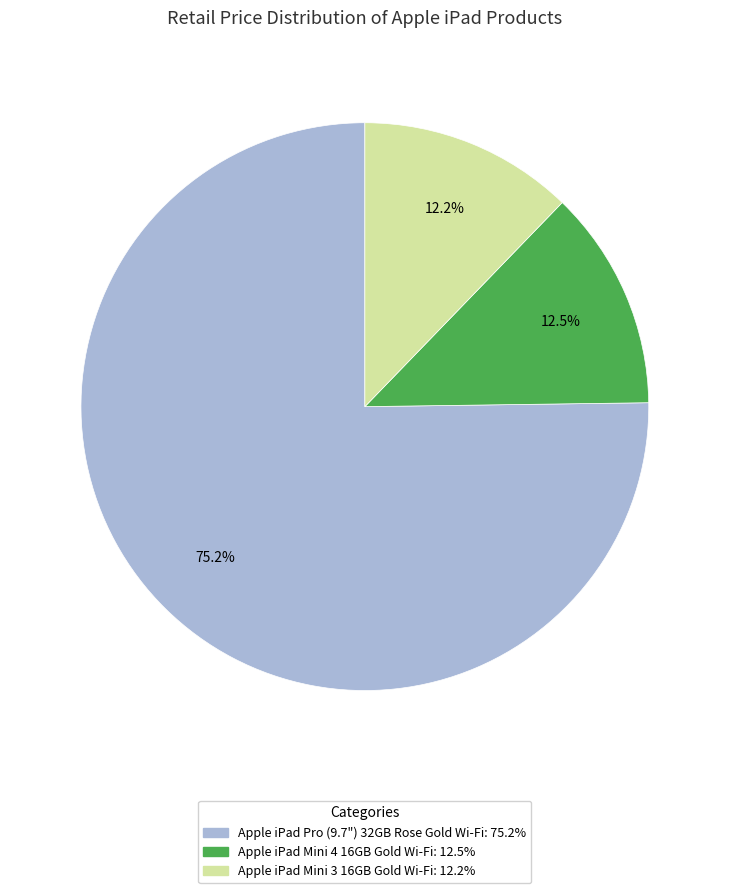

How many segments does this pie chart have?

3